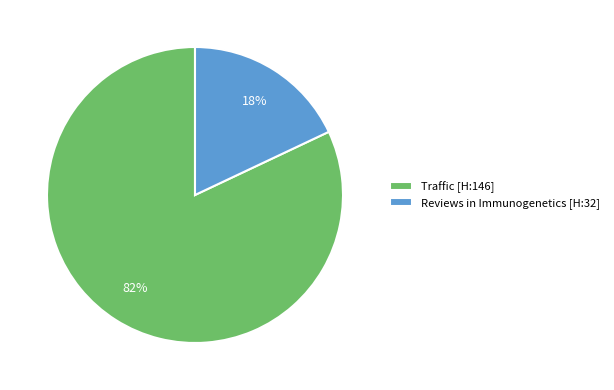

The Traffic [H:146] slice represents 82% of the pie. True or false?

True